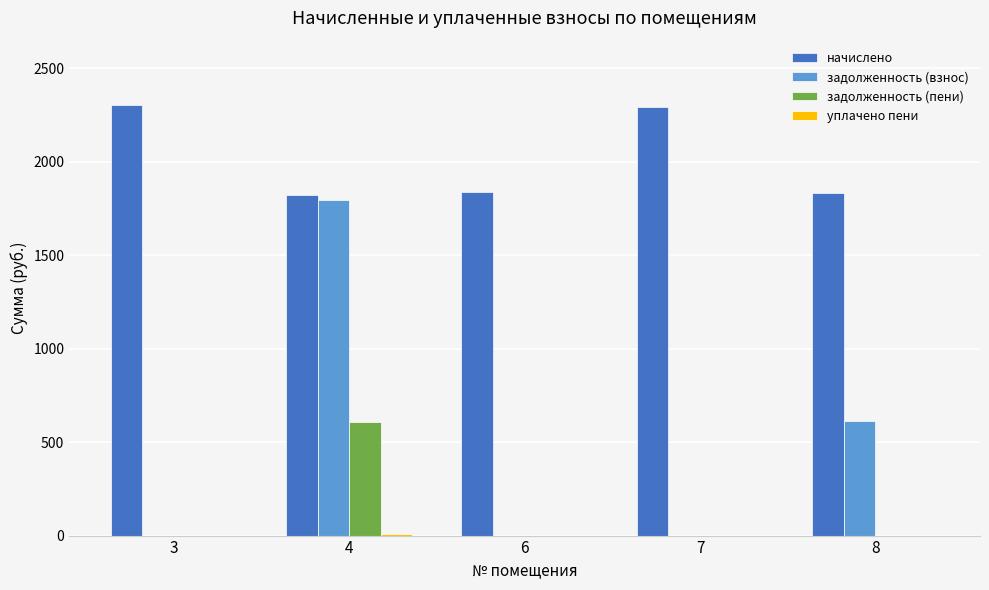

At which category is the sum across all series the highest?

4